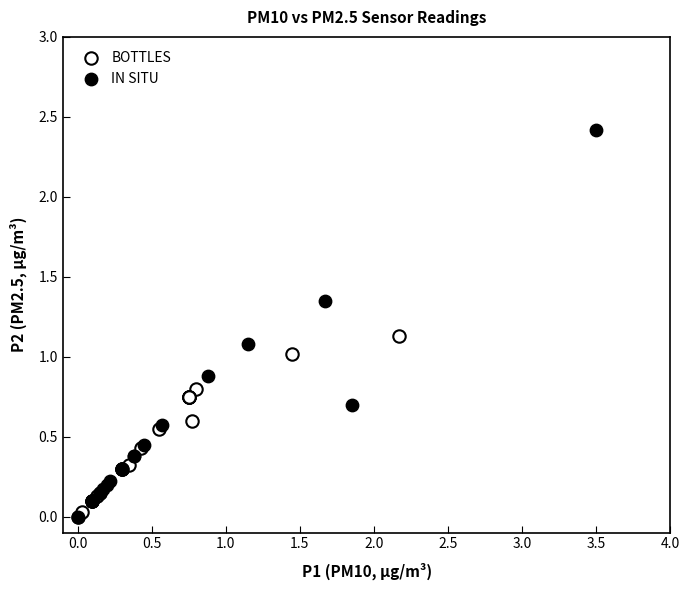

Which series contains the highest Y value?

IN SITU